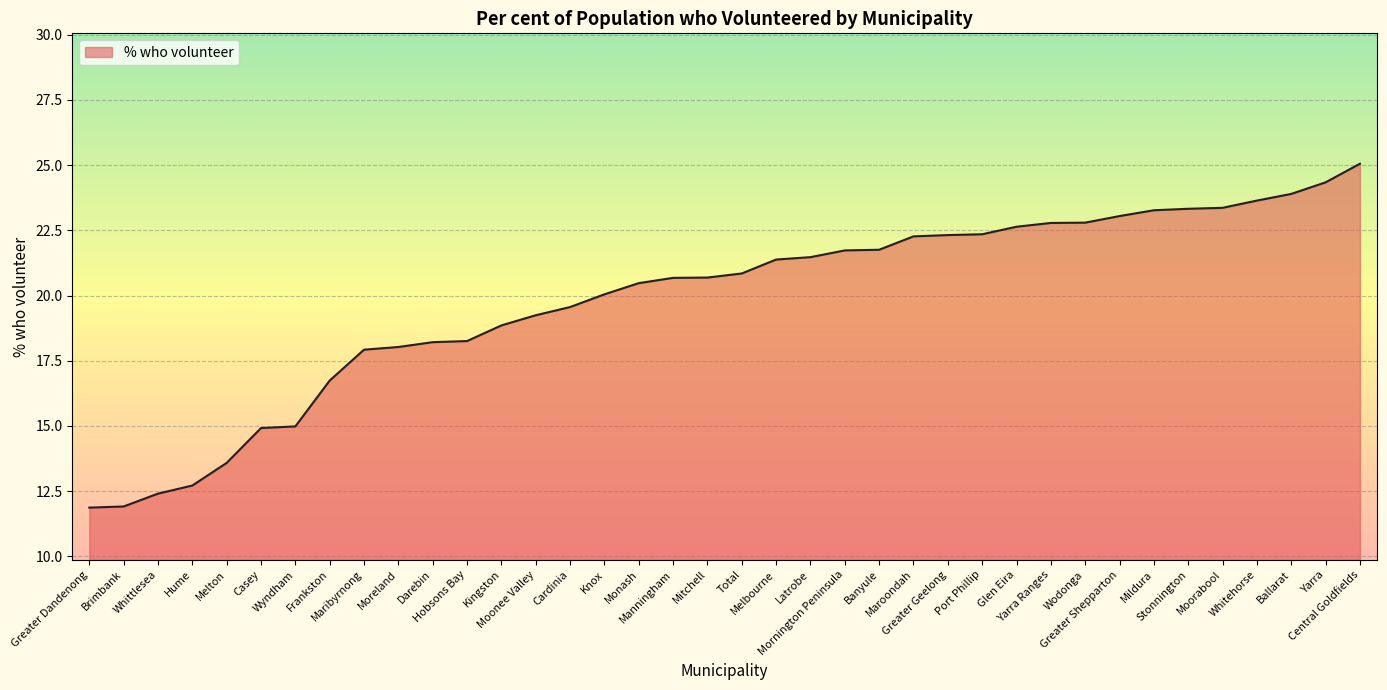

What is the sum of all values?

753.4